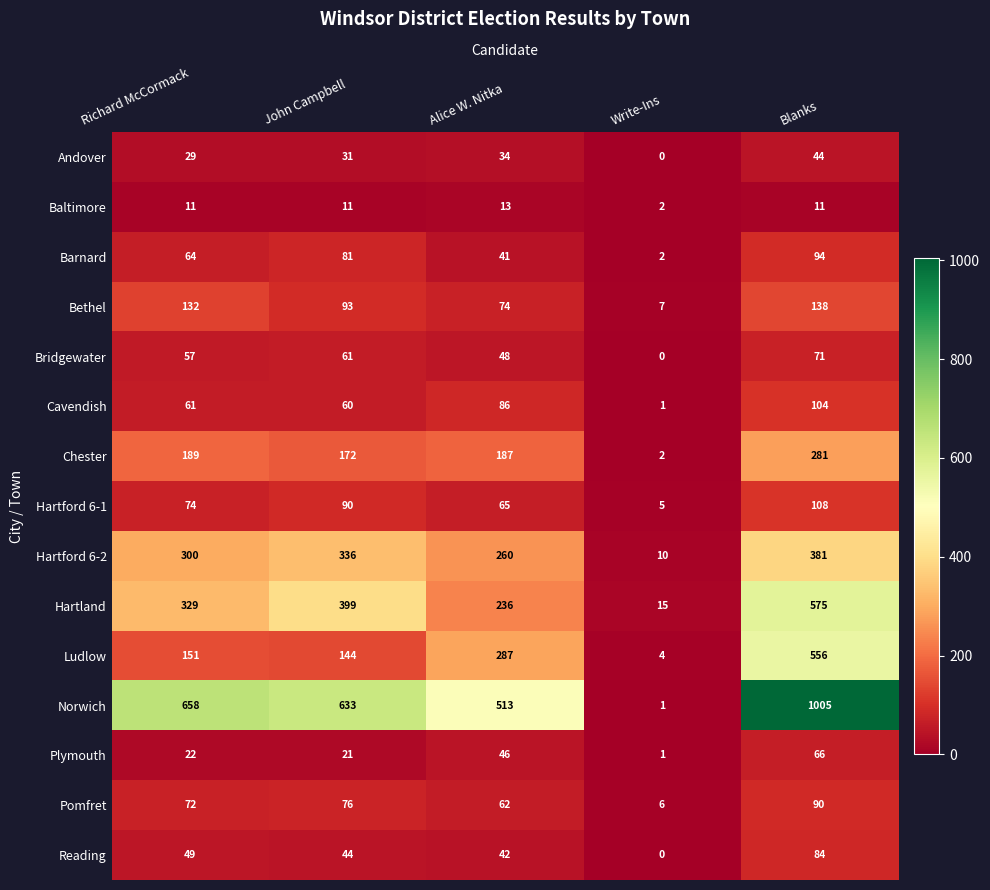

At how many categories does at least one series exceed 142?

4